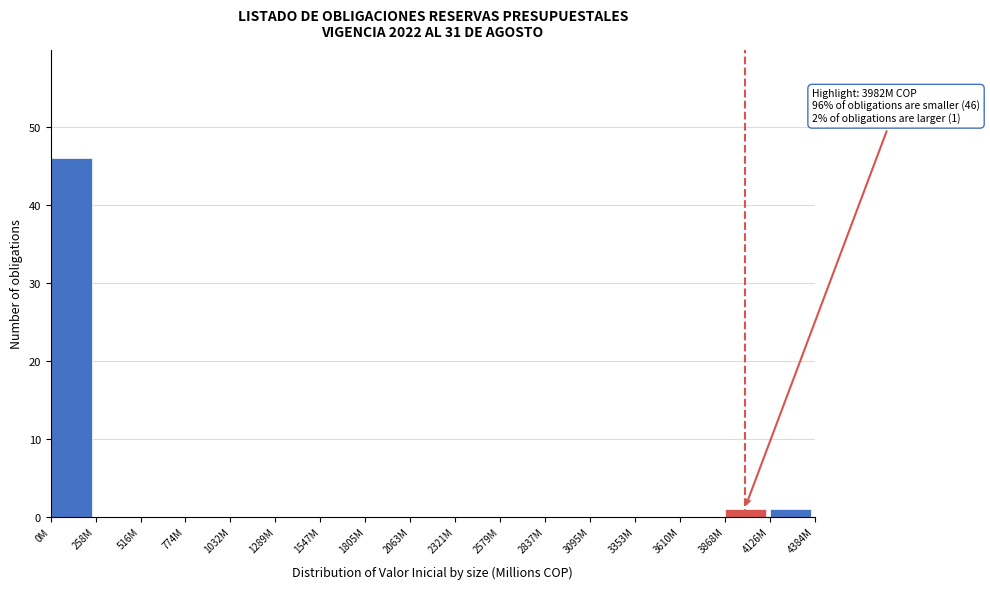

Reading left to right, what are all the values shown in this chart?

0M=46	258M=0	516M=0	774M=0	1032M=0	1289M=0	1547M=0	1805M=0	2063M=0	2321M=0	2579M=0	2837M=0	3095M=0	3353M=0	3610M=0	3868M=1	4126M=1